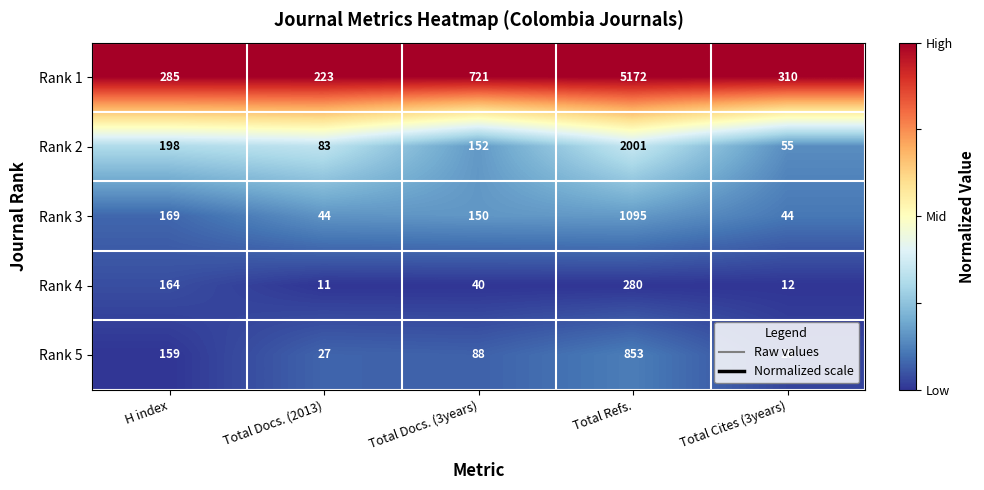

At which label does Rank 4 reach its minimum?

Total Docs. (2013)